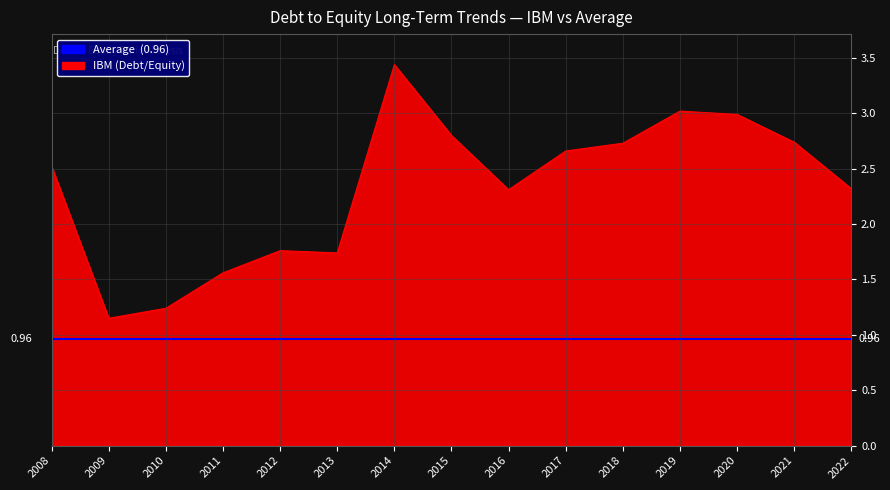

At which category does IBM (Debt/Equity) reach its first local valley?

2009